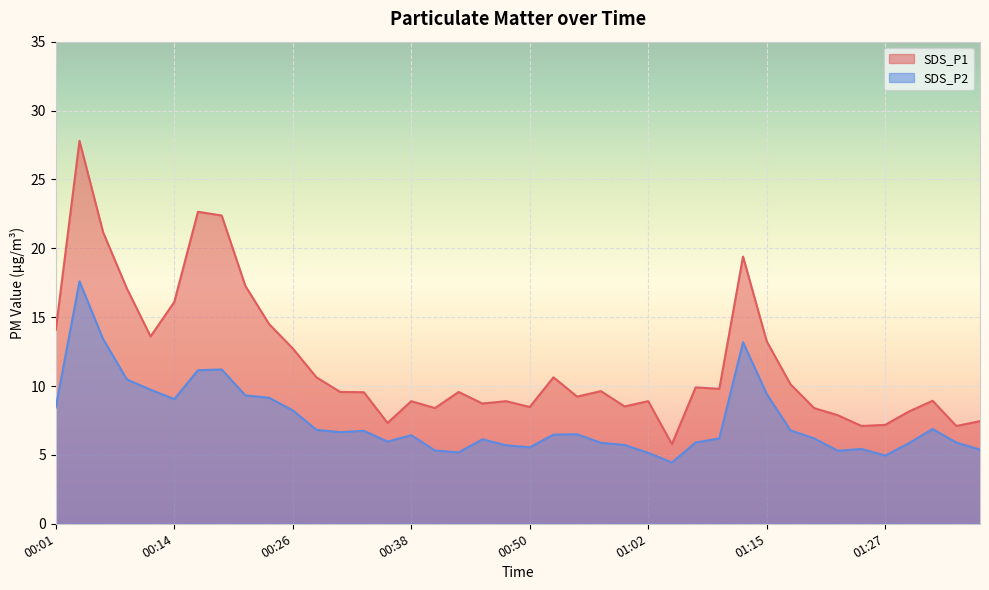

At how many categories does at least one series exceed 21?

4